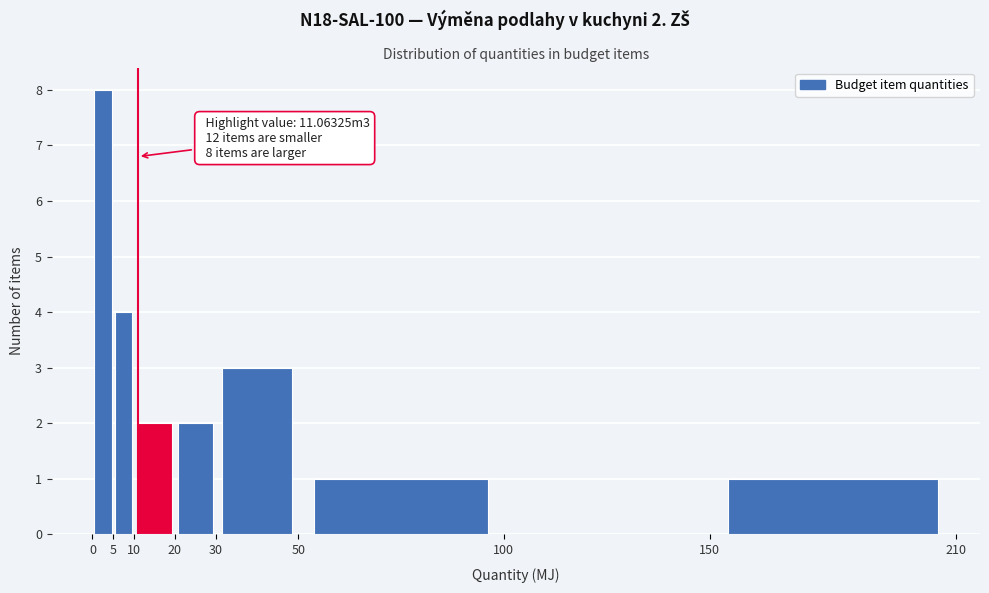

Which range on the x-axis has the tallest bar?

0 to 5